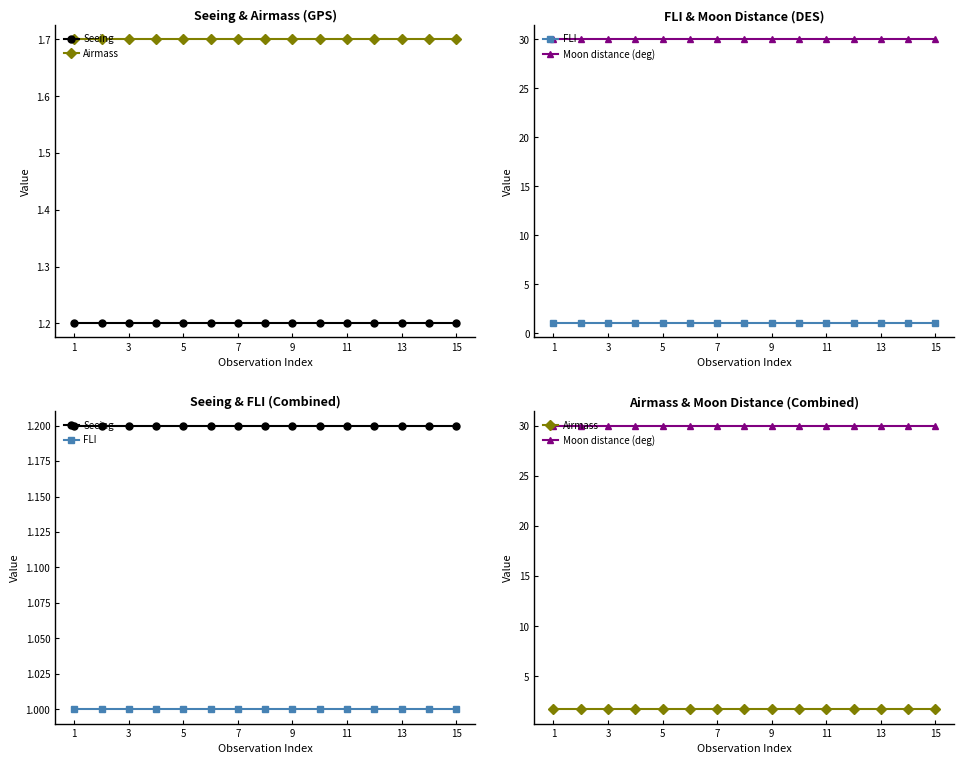

What is the sum of all Seeing values?

18.0